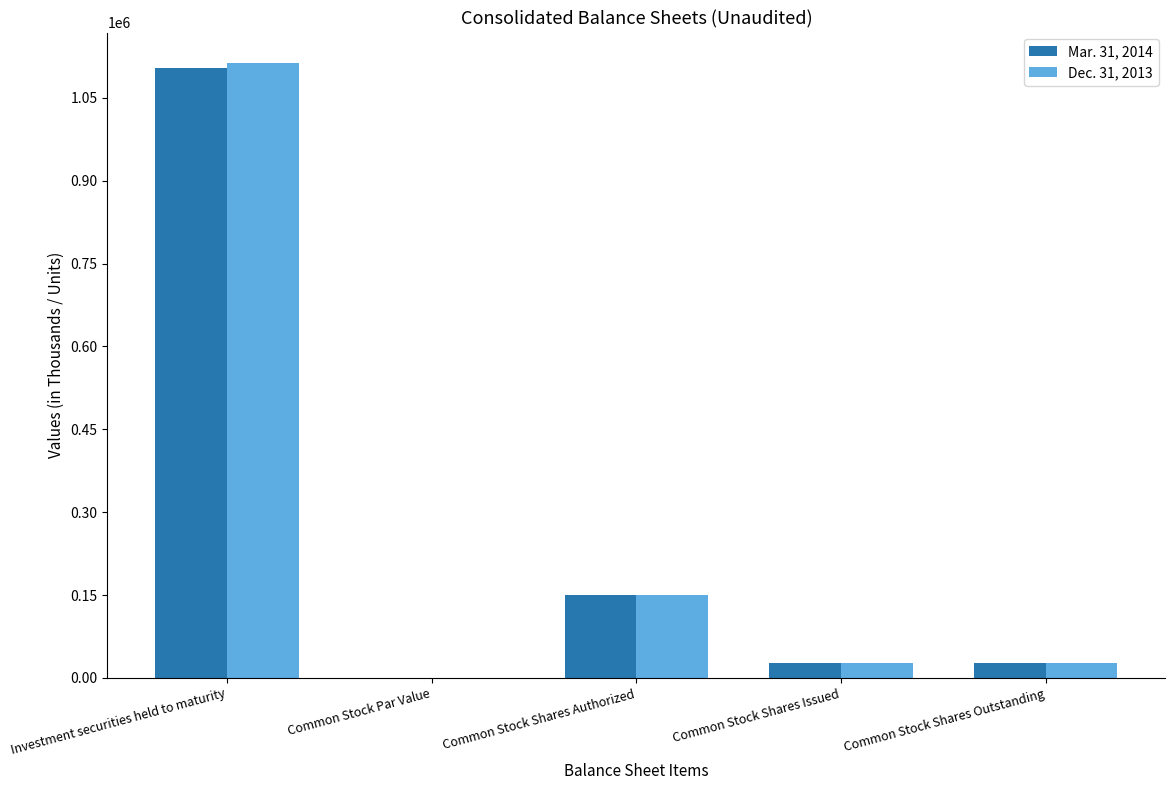

Are the bars grouped side by side (vs. stacked)?

Yes